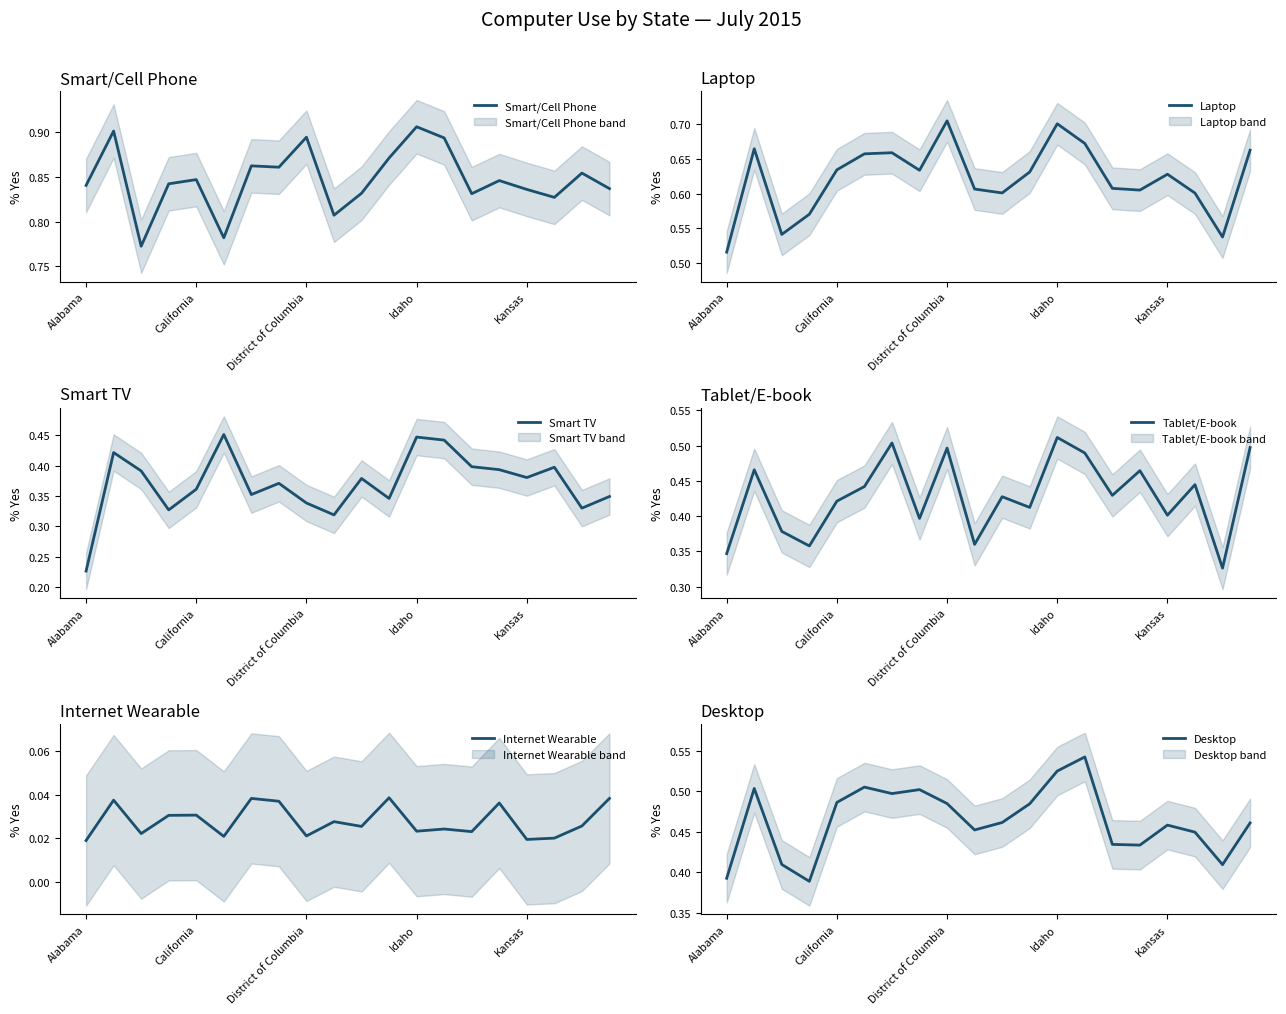

Where is Laptop nearest to the value 0?

Alabama